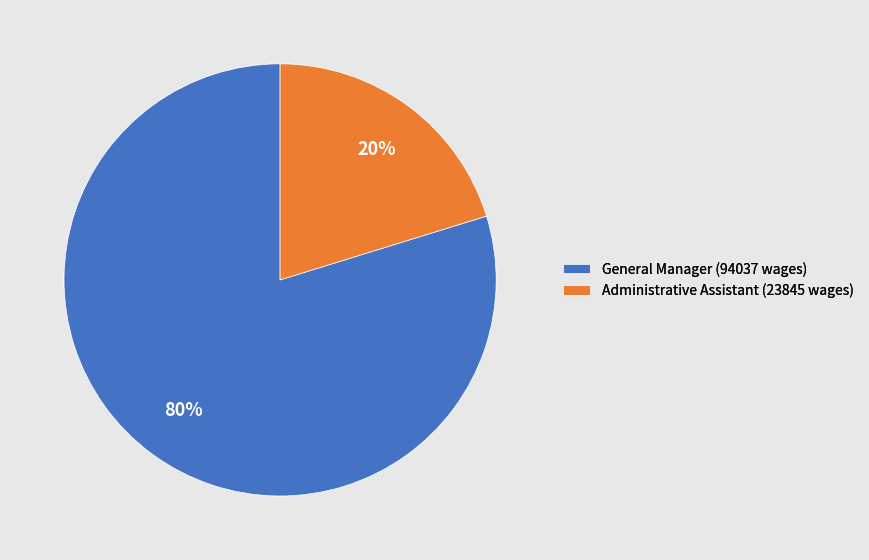

Is the sum of General Manager (94037 wages) and Administrative Assistant (23845 wages) greater than half?

Yes